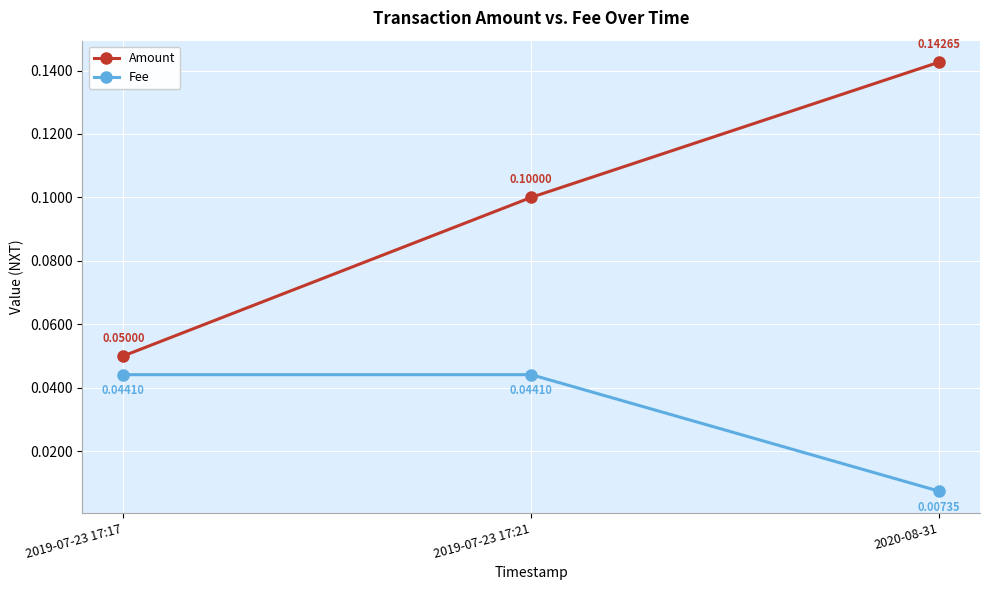

Rank the series at 2020-08-31 from lowest to highest value.

Fee, Amount